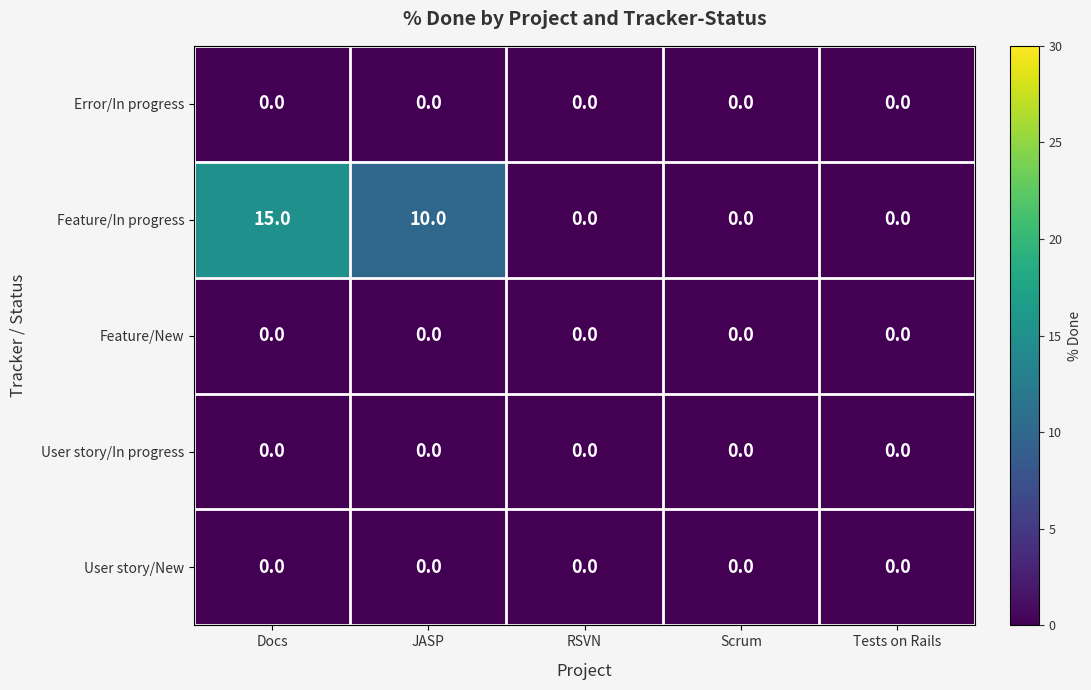

Is it true that User story/New equals 0 at Docs?

True